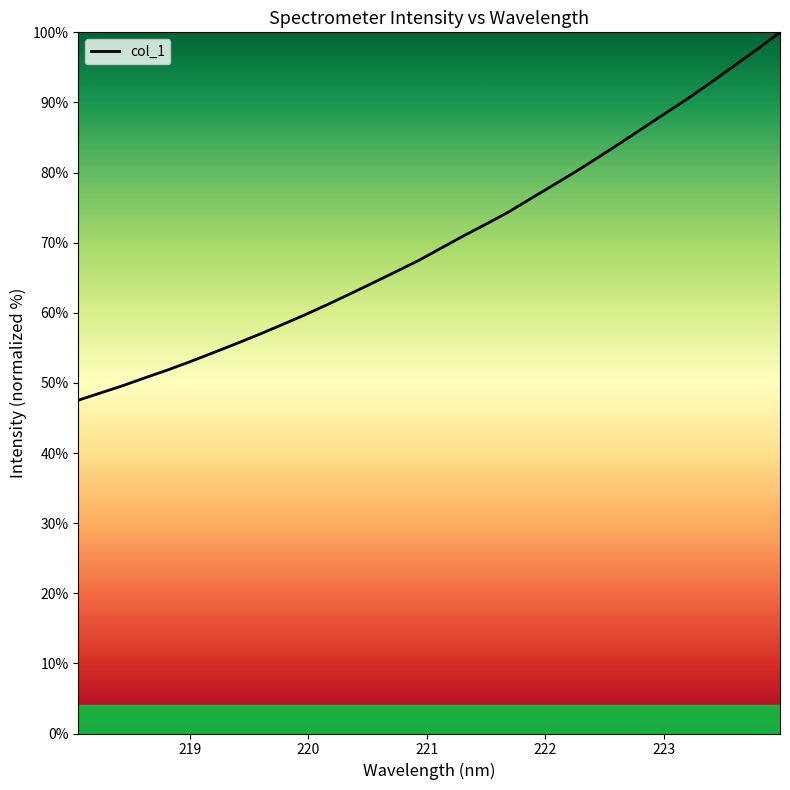

What is the minimum value shown in the chart?

47.5